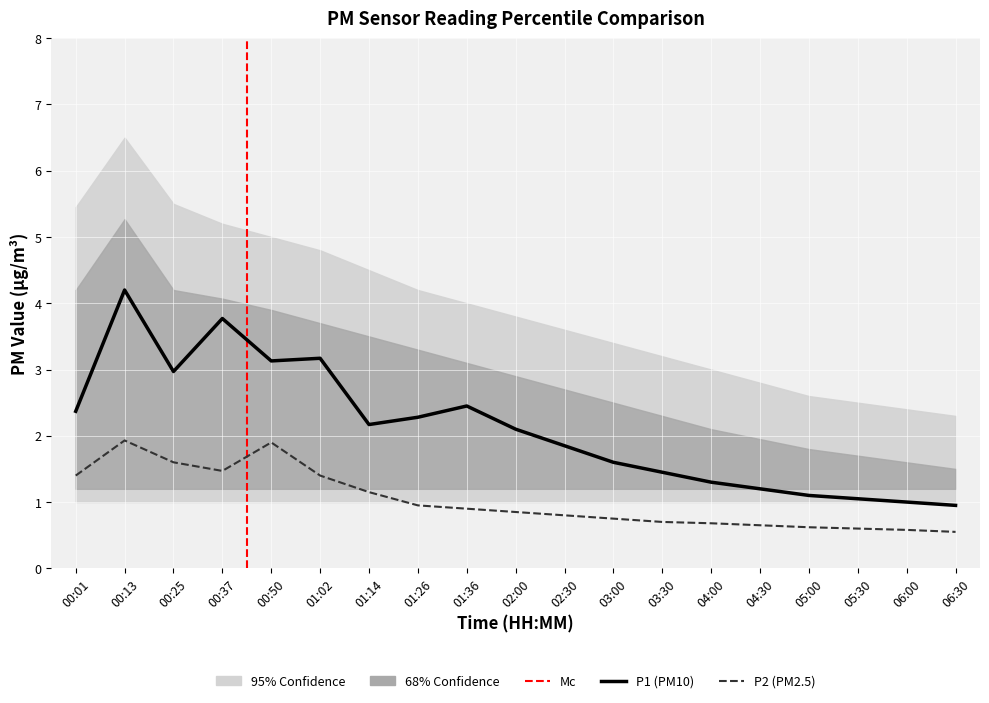

The P2 series shows 0.4 at 06:30. True or false?

False